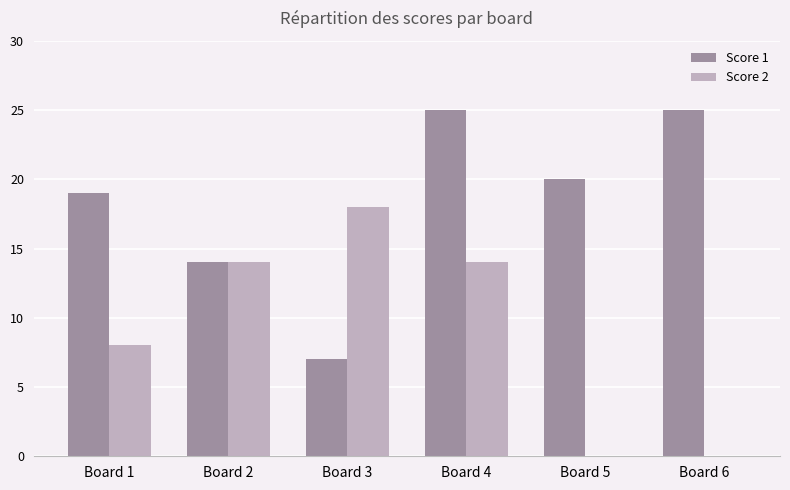

Is the value of Score 1 at Board 3 greater than the value of Score 2 at Board 5?

Yes